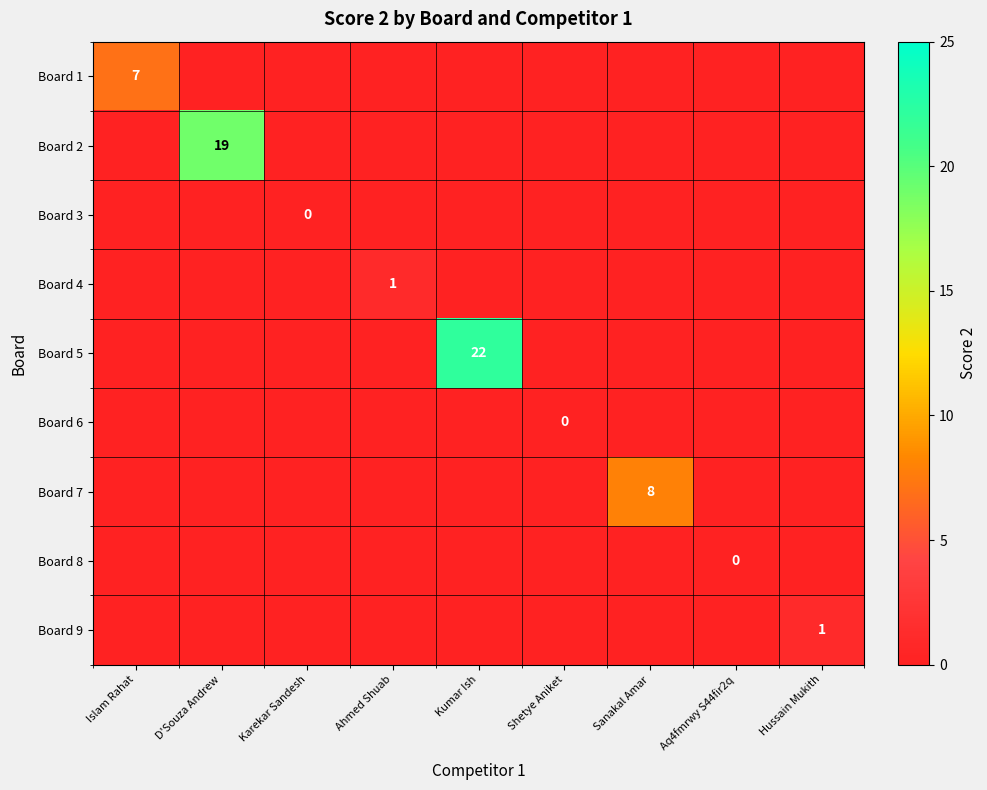

What is the average value of the Board 5 series?

2